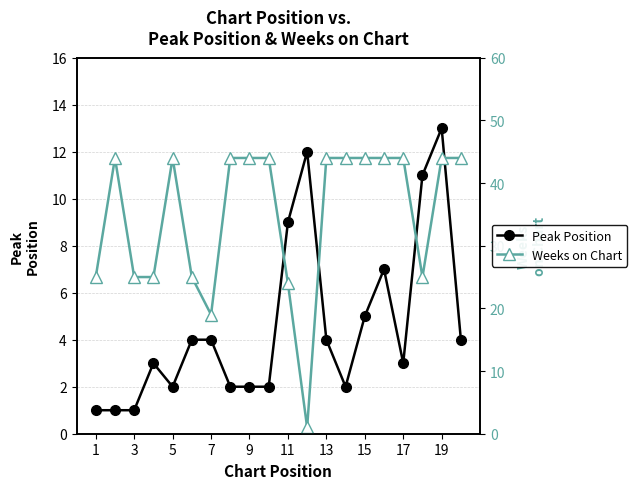

In Peak Position, how many points are higher than both neighbors (excluding endpoints)?

4